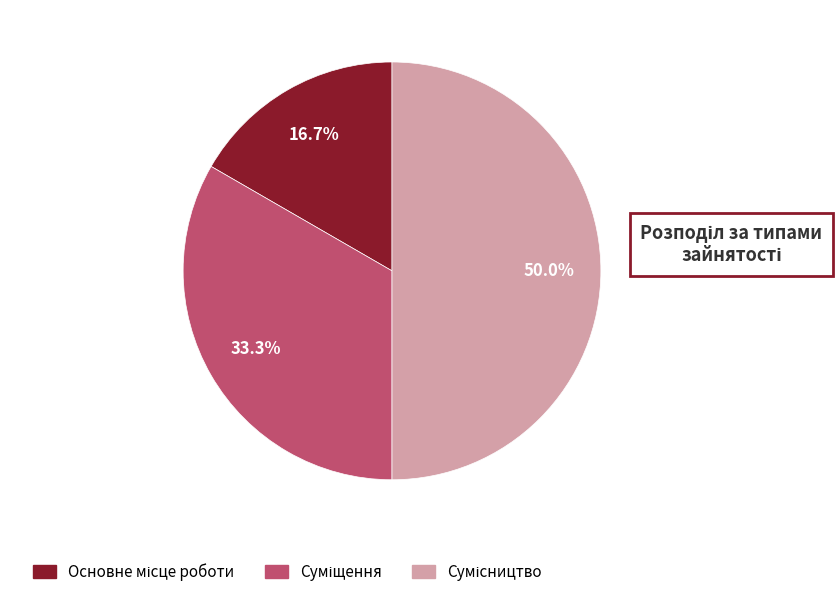

What is the smallest slice in the pie chart?

Основне місце роботи